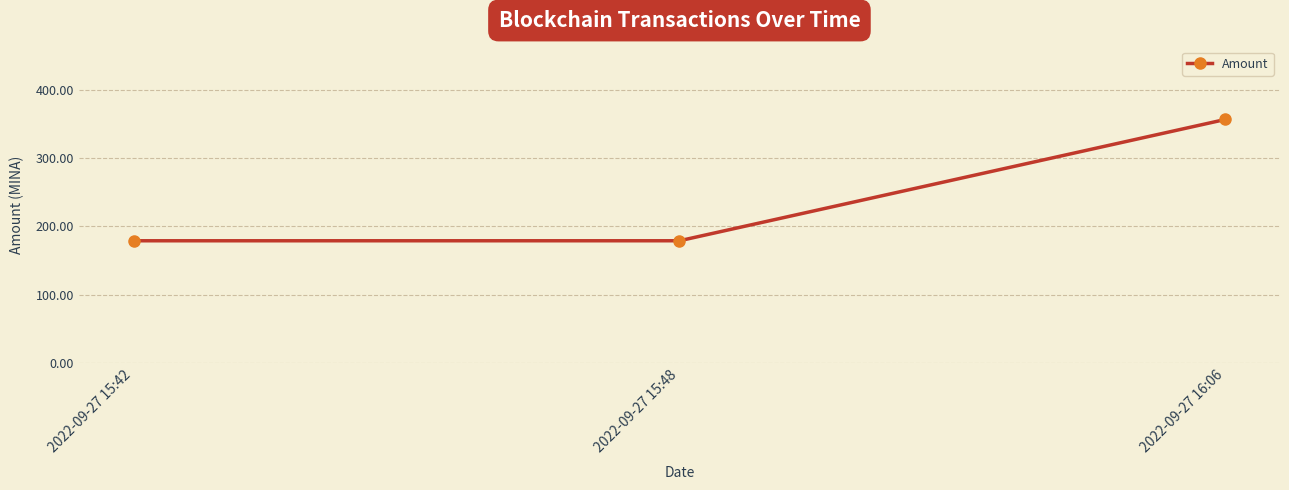

What position from the right is 2022-09-27 15:48?

2